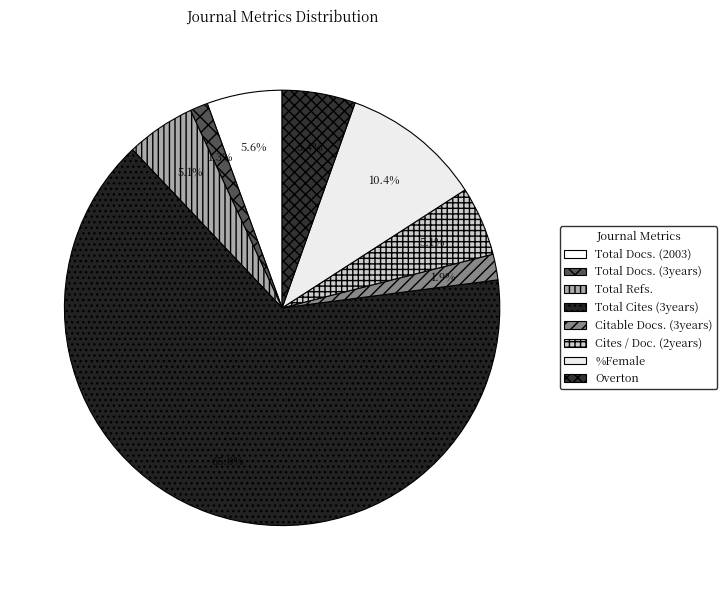

How many segments does this pie chart have?

8